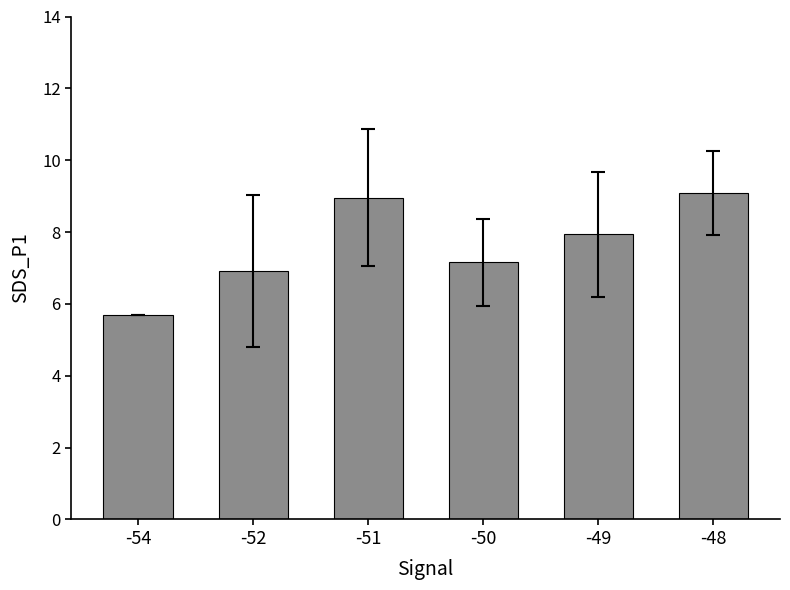

What is the difference between the second highest and second lowest values?

2.0